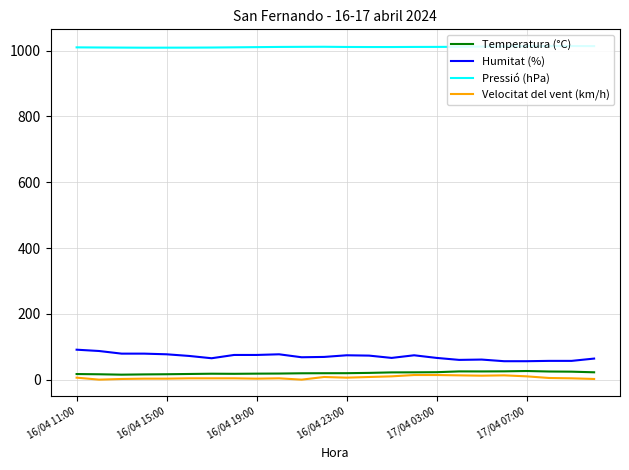

At which label is Temperatura (°C) closest to 20?

16/04 23:00